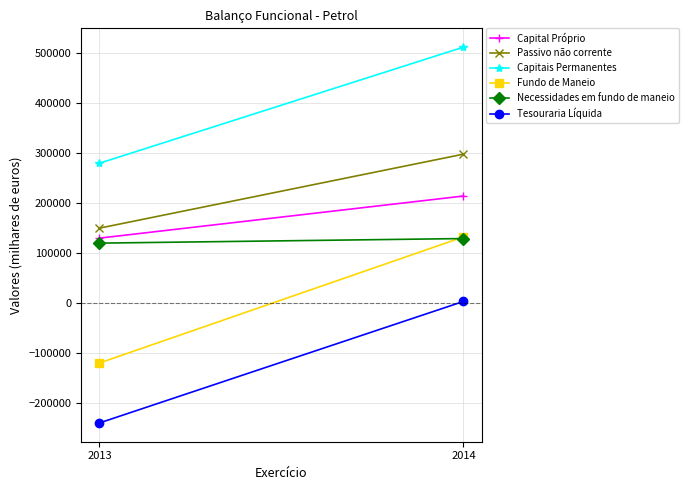

Reading left to right, transcribe all the data shown in this chart.

Capital Próprio: 130000.0	214319.3
Passivo não corrente: 150000.0	298125.0
Capitais Permanentes: 280000.0	512444.3
Fundo de Maneio: -120000.0	132444.3
Necessidades em fundo de maneio: 120000.0	129166.7
Tesouraria Líquida: -240000.0	3277.6